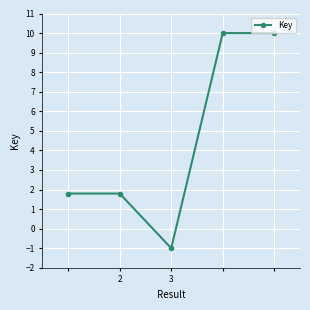

What is the average value?

4.5